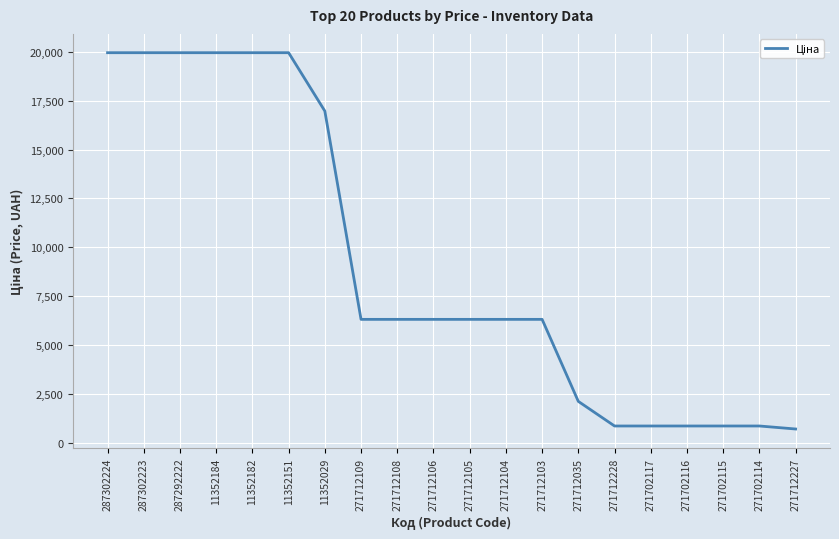

Which has a higher value, 287302224 or 271702116?

287302224